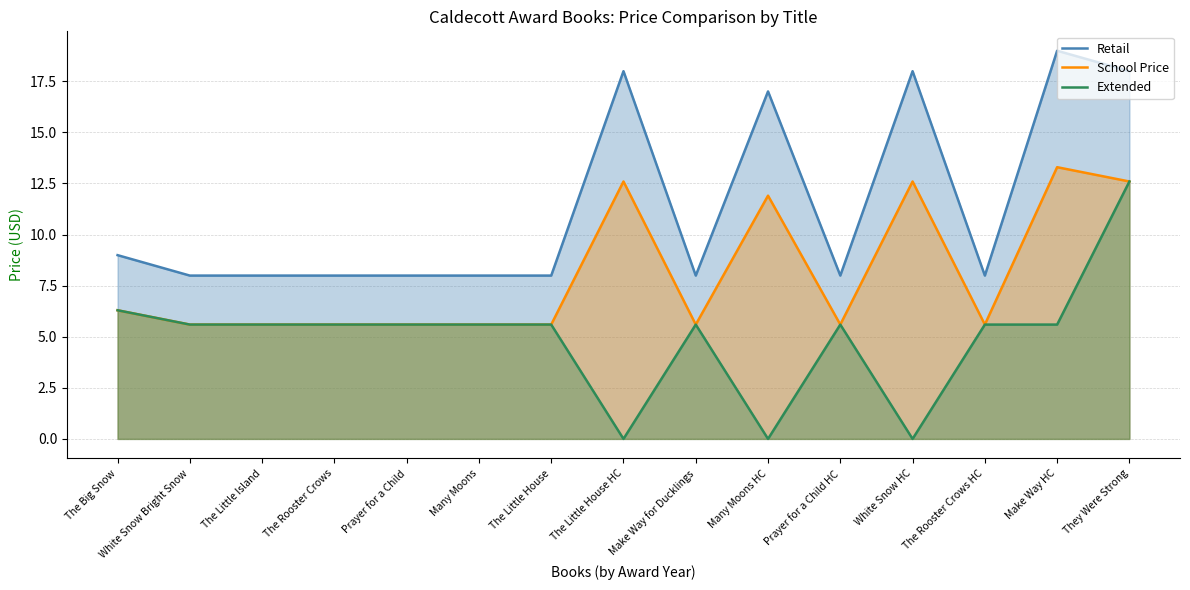

The School Price series shows 5.6 at The Rooster Crows. True or false?

True